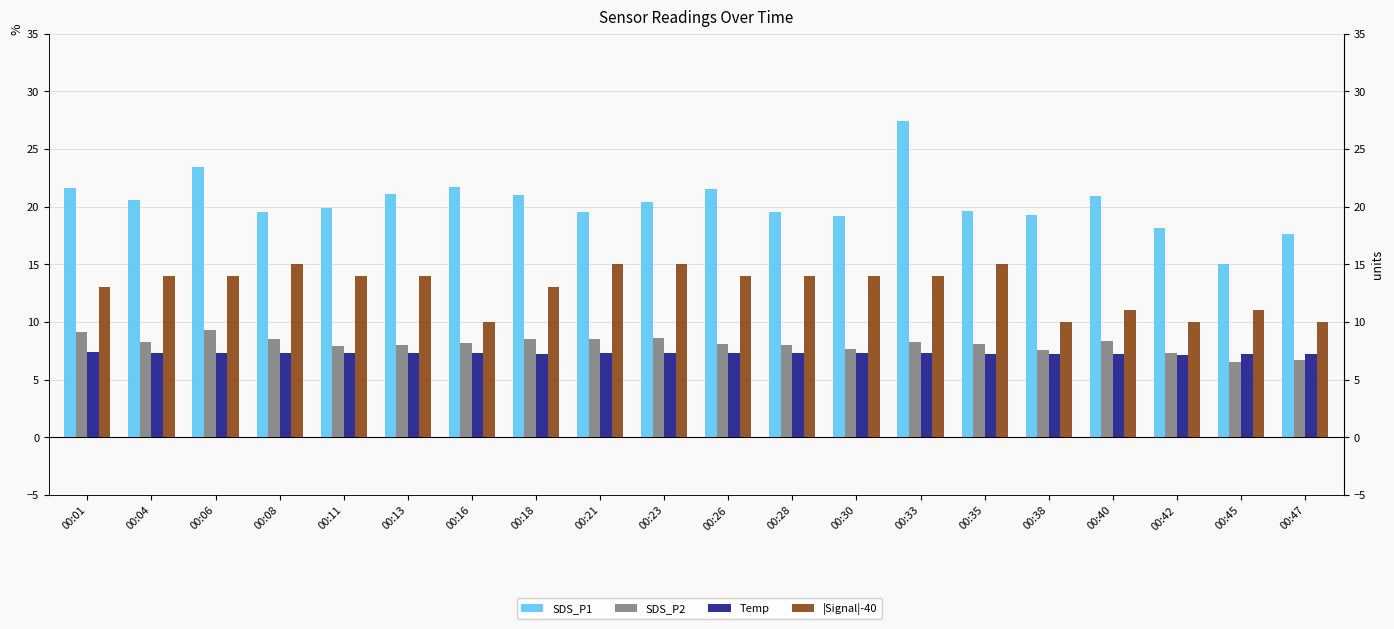

How many values in the SDS_P1 series exceed 20?

10